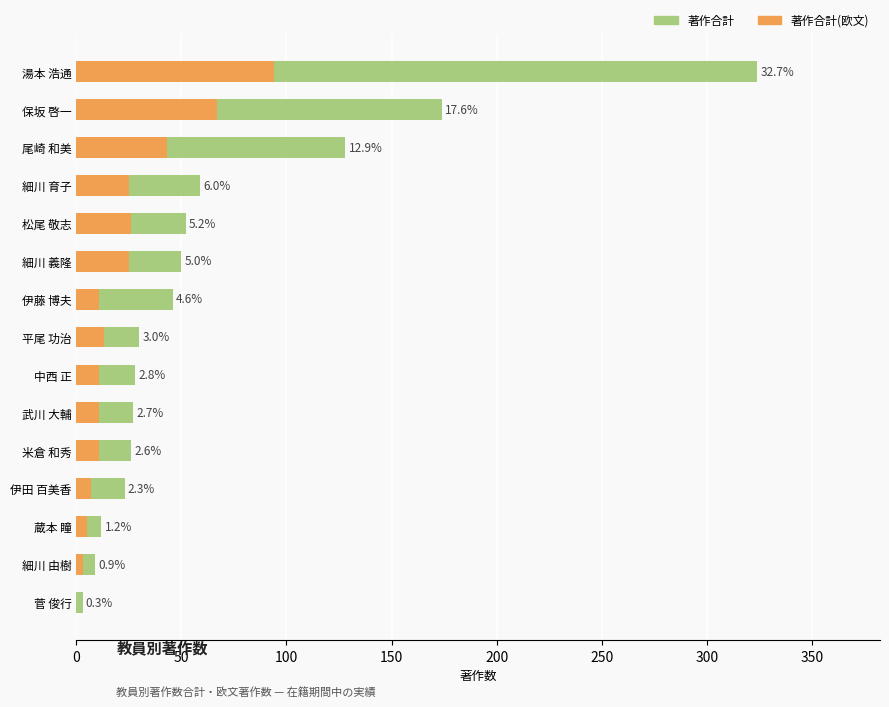

Rank the series by their average value, from lowest to highest.

著作合計(欧文), 著作合計